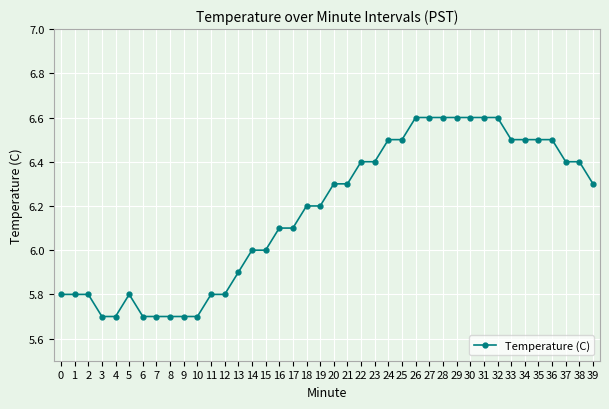

What is the sum of the values at 38 and 10?

12.1